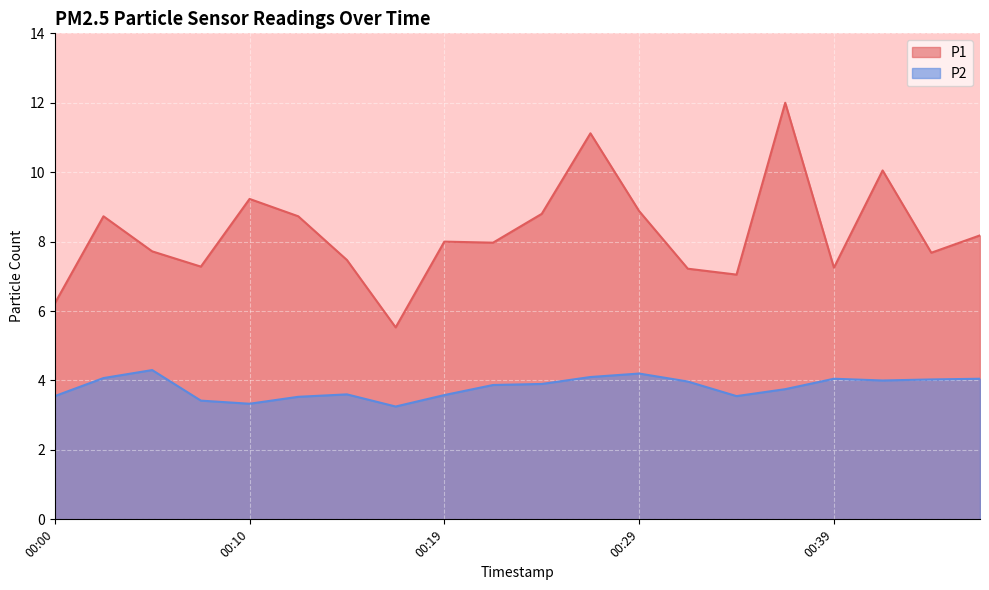

What is the sum of all P2 values?

76.1